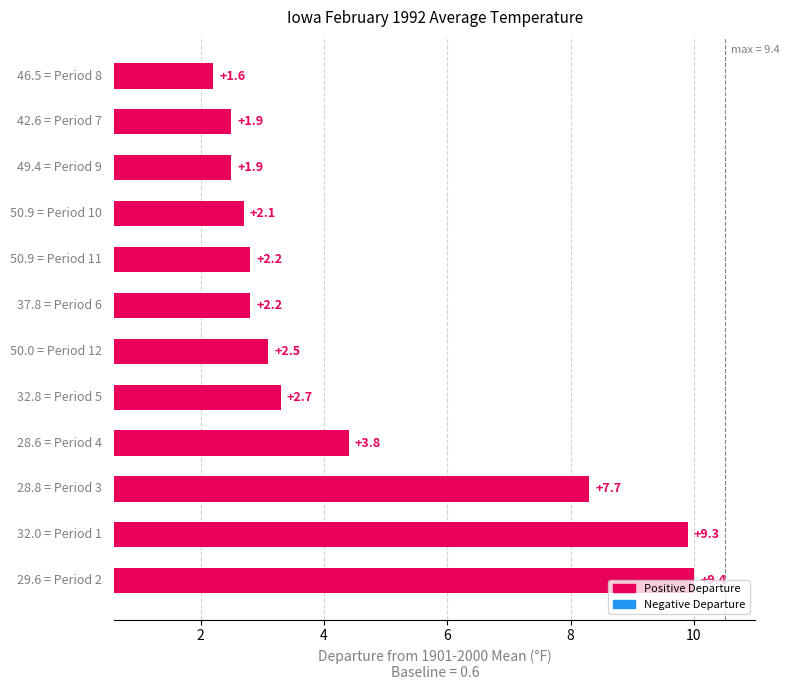

Is it true that the value at 2 is 16.4?

False